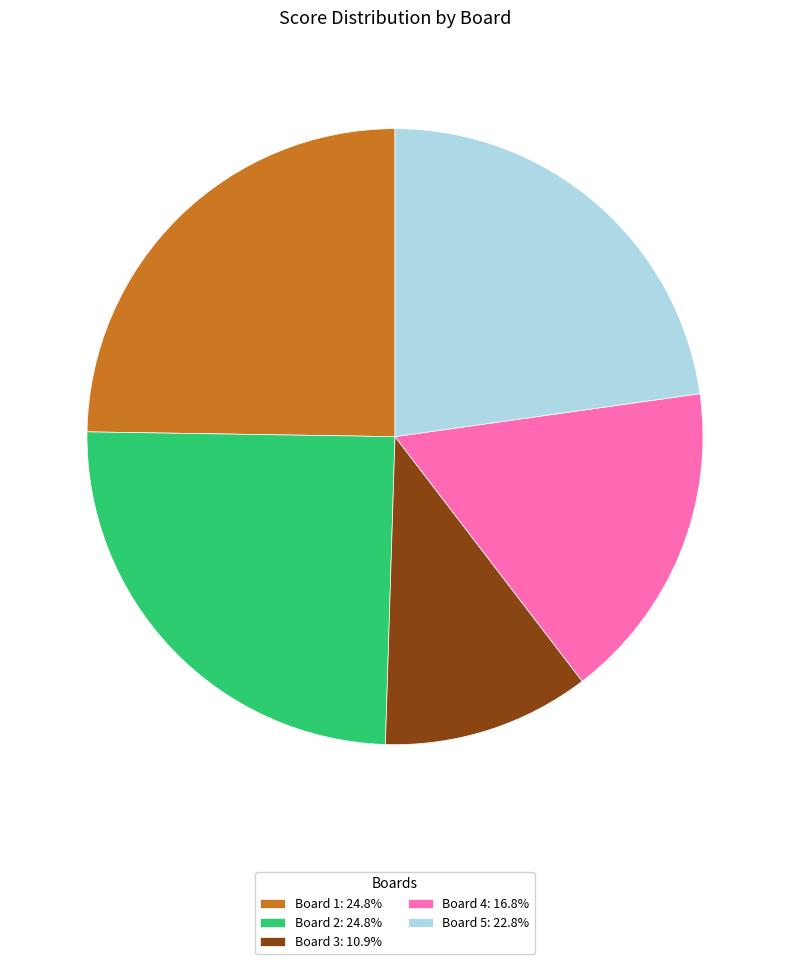

Does Board 1: 24.8% account for over 50% of the chart?

No